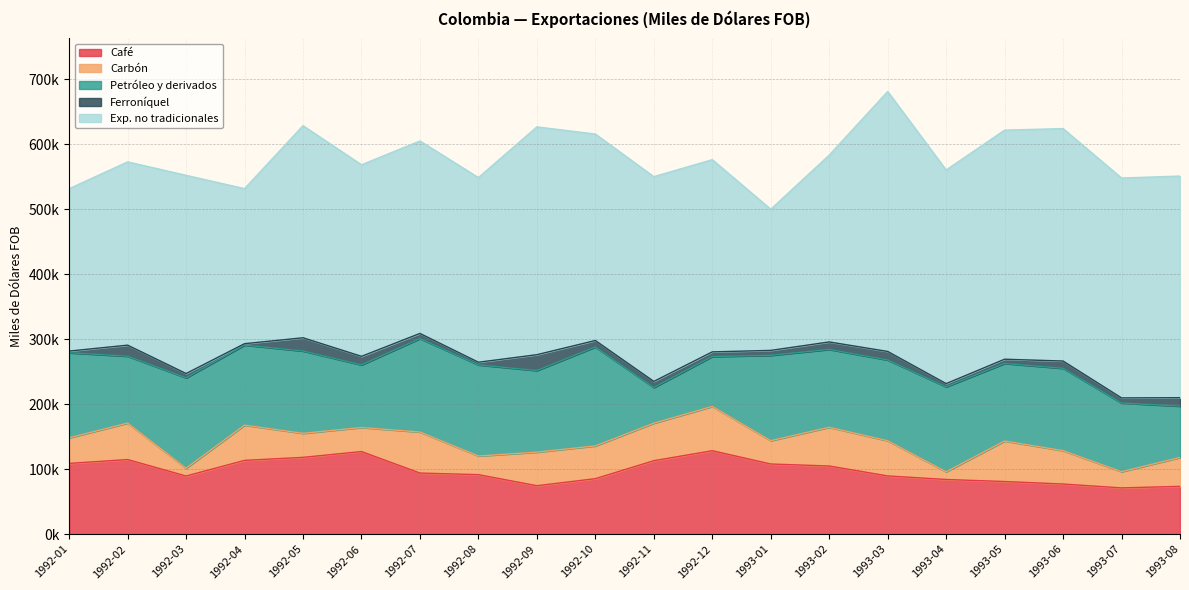

What is the label of the 16th point from the right?

1992-05